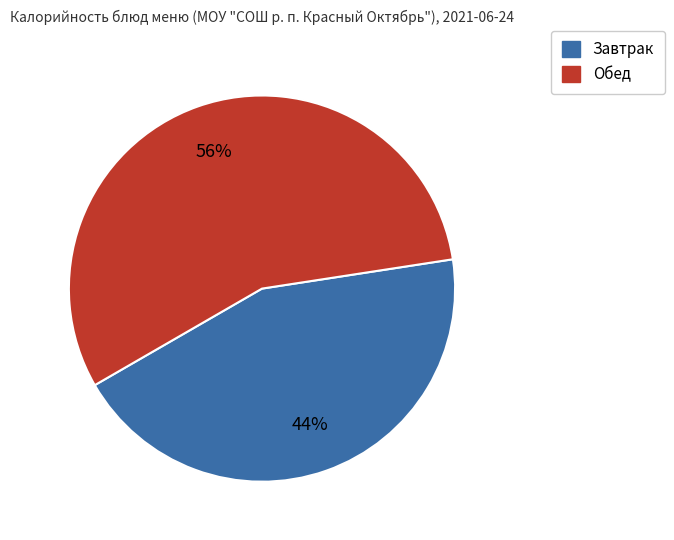

Is there a majority slice in this chart?

Yes